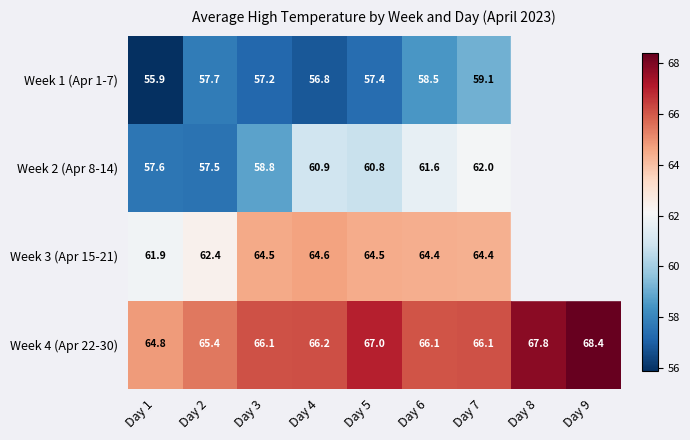

How many distinct data groups are displayed?

4